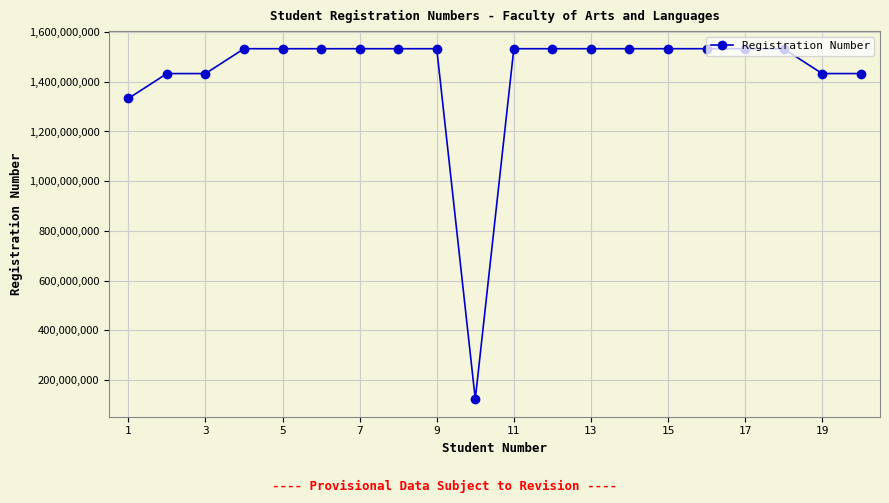

What is the value of the 16th point from the left?

1533000164